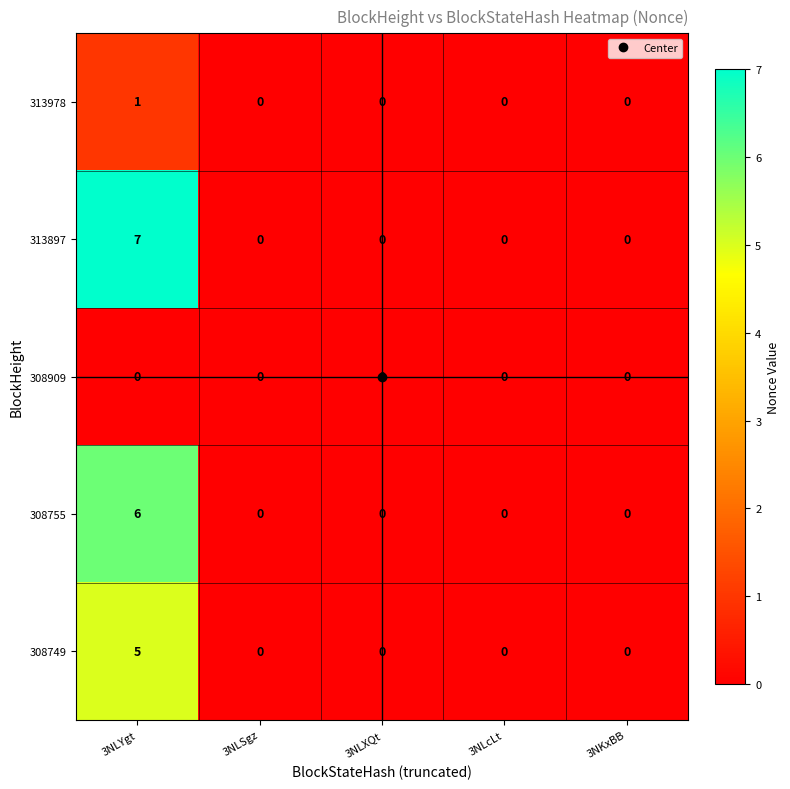

Which series has the largest range (max minus min)?

313897